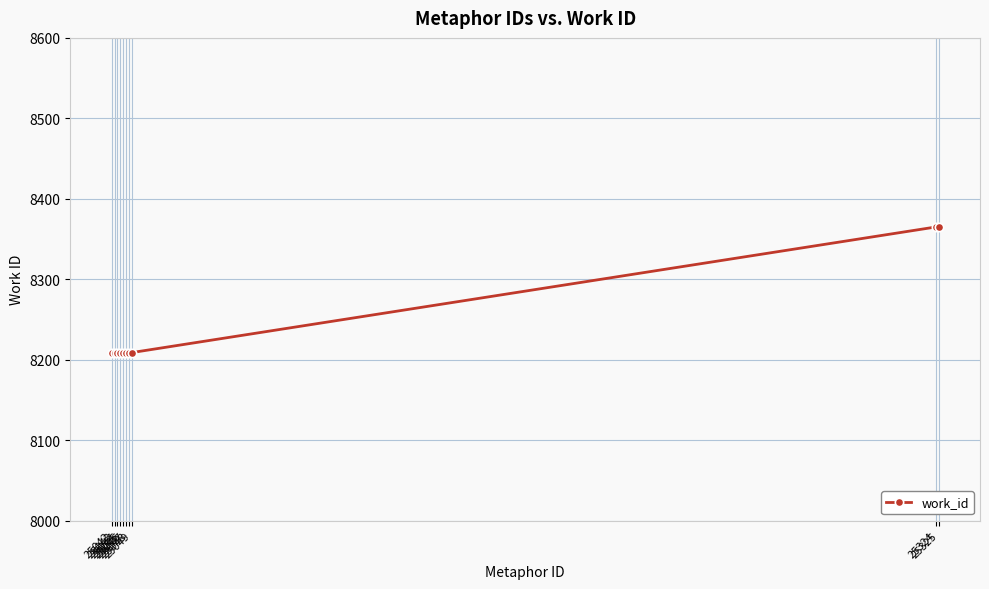

What is the value of the 8th point from the left?

8209